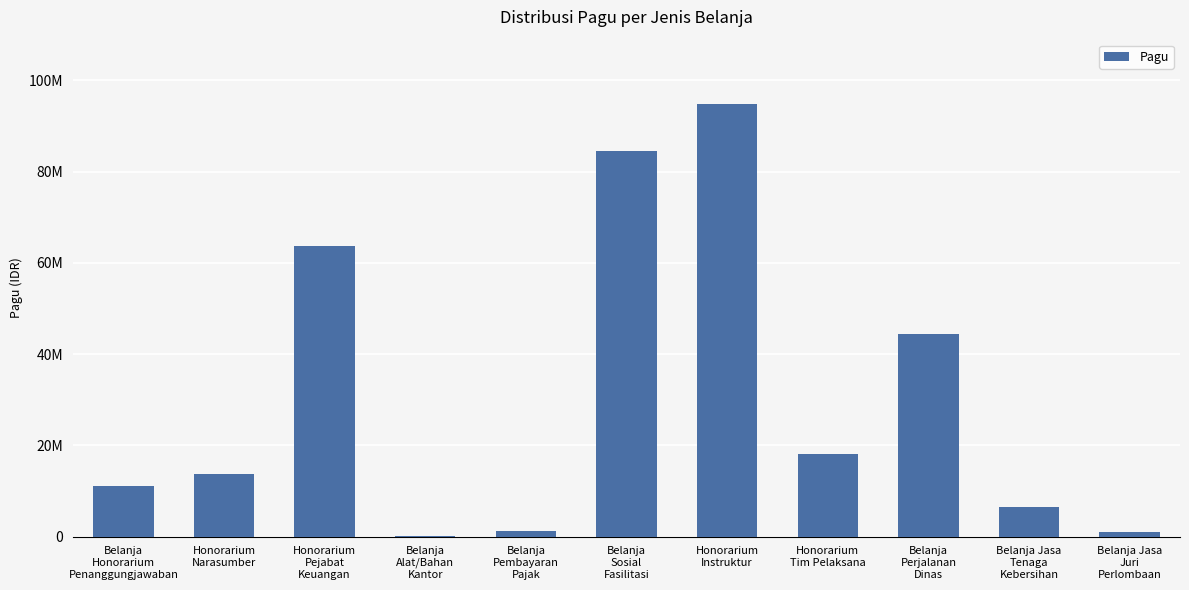

Which label corresponds to the largest value in the chart?

Honorarium
Instruktur